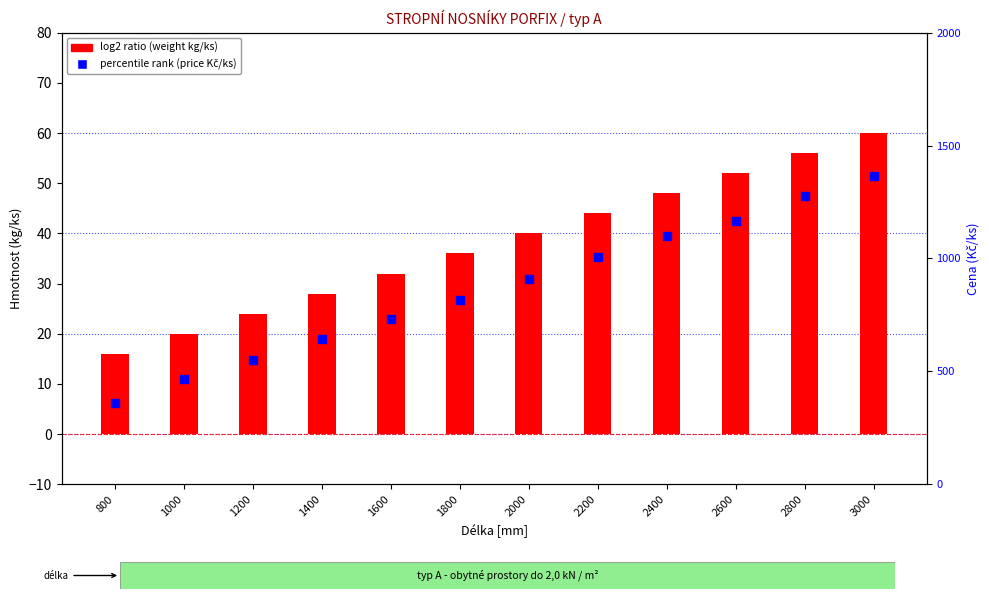

What are all the series names shown in the legend?

log2 ratio (weight kg/ks), percentile rank (price Kč/ks)